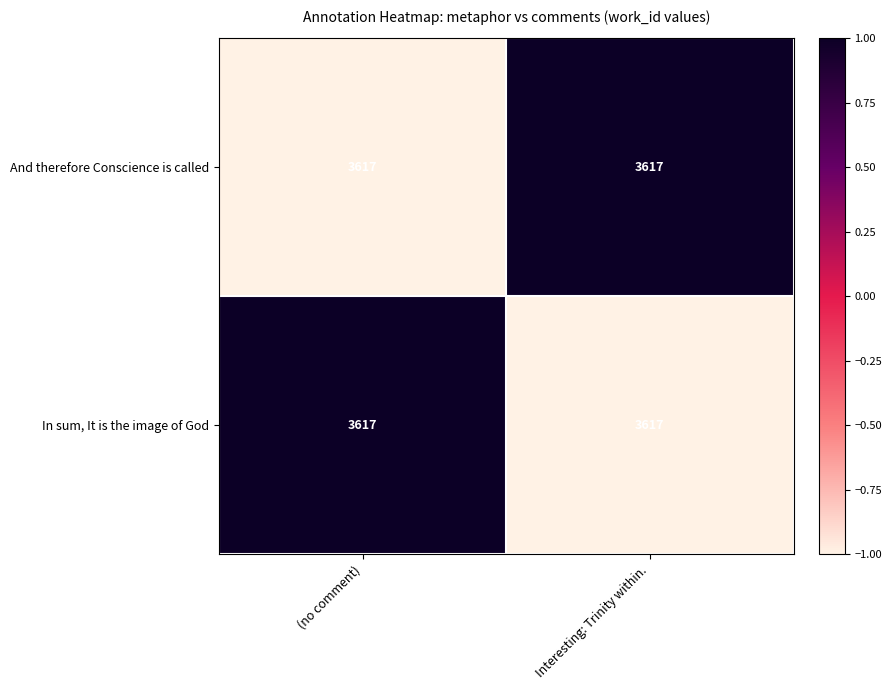

Which category has the highest value in the In sum, It is the image of God series?

(no comment)